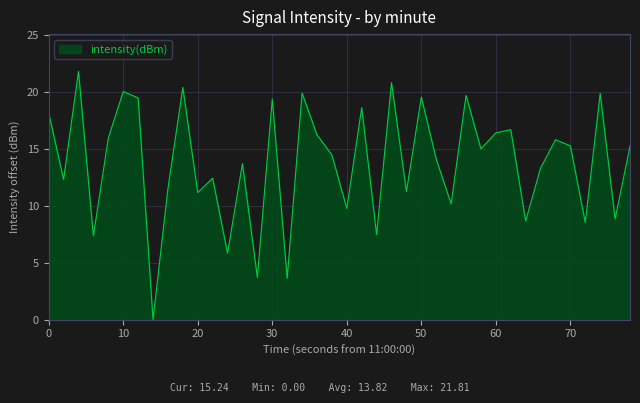

What is the greatest value displayed?

21.8